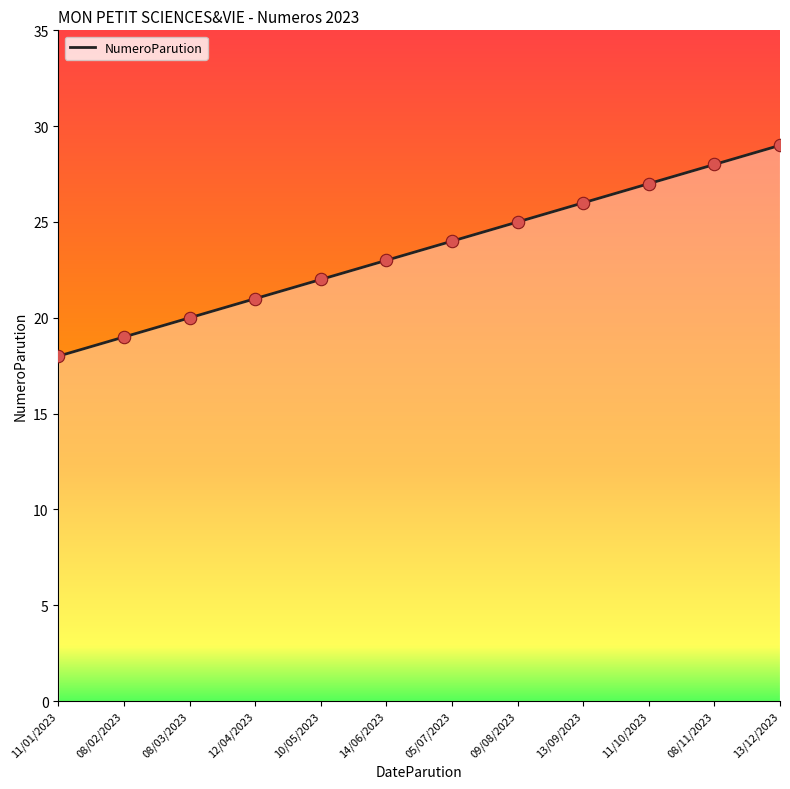

What is the change in value from 08/03/2023 to 13/09/2023?

+6